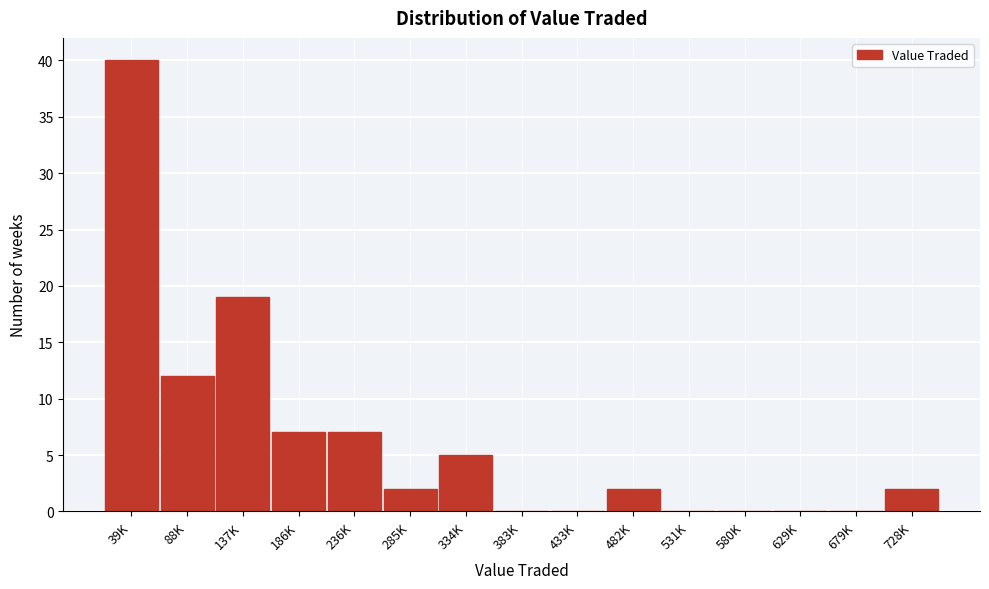

Reading right to left, extract all data points from this chart.

728K=2	679K=0	629K=0	580K=0	531K=0	482K=2	433K=0	383K=0	334K=5	285K=2	236K=7	186K=7	137K=19	88K=12	39K=40